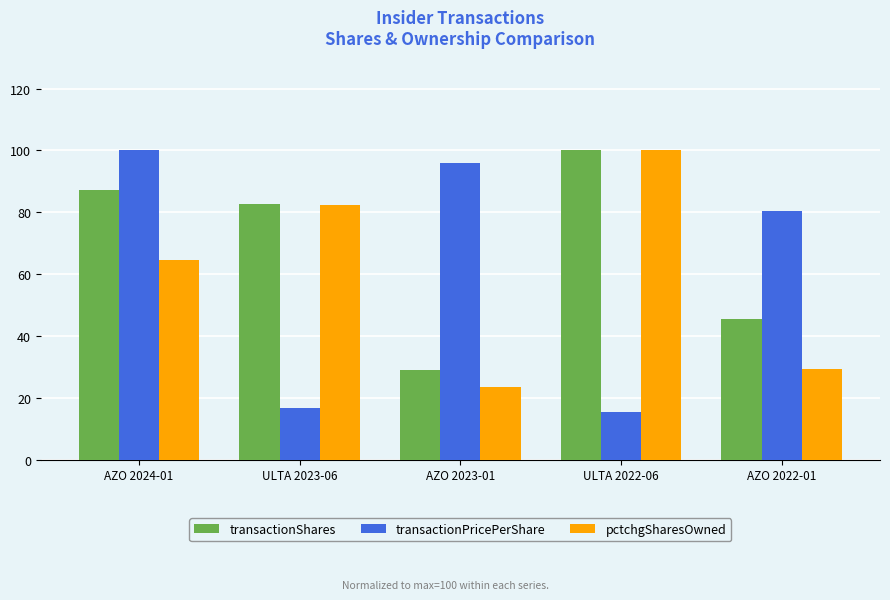

At how many categories does at least one series exceed 58?

5